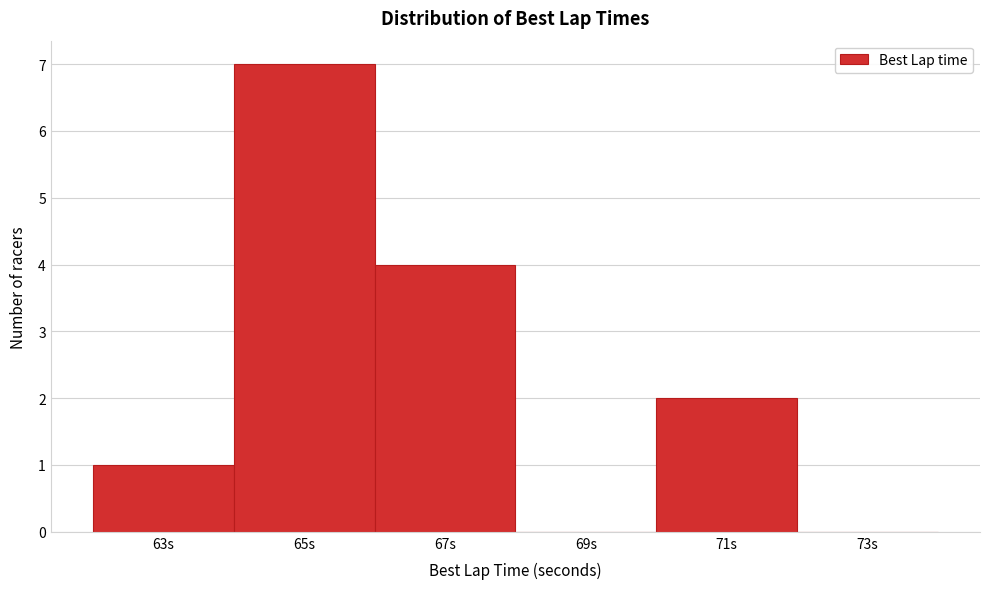

Reading left to right, transcribe all the data shown in this chart.

63s=1	65s=7	67s=4	69s=0	71s=2	73s=0